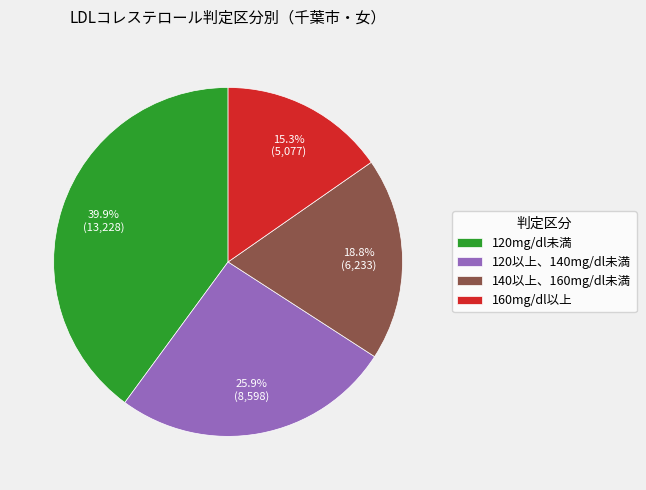

What percentage is NOT represented by 120以上、140mg/dl未満?

74.1%